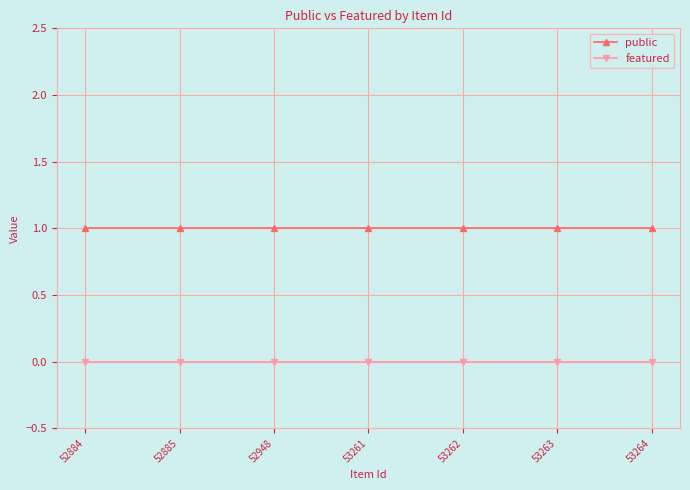

How many categories are shown in the chart?

7